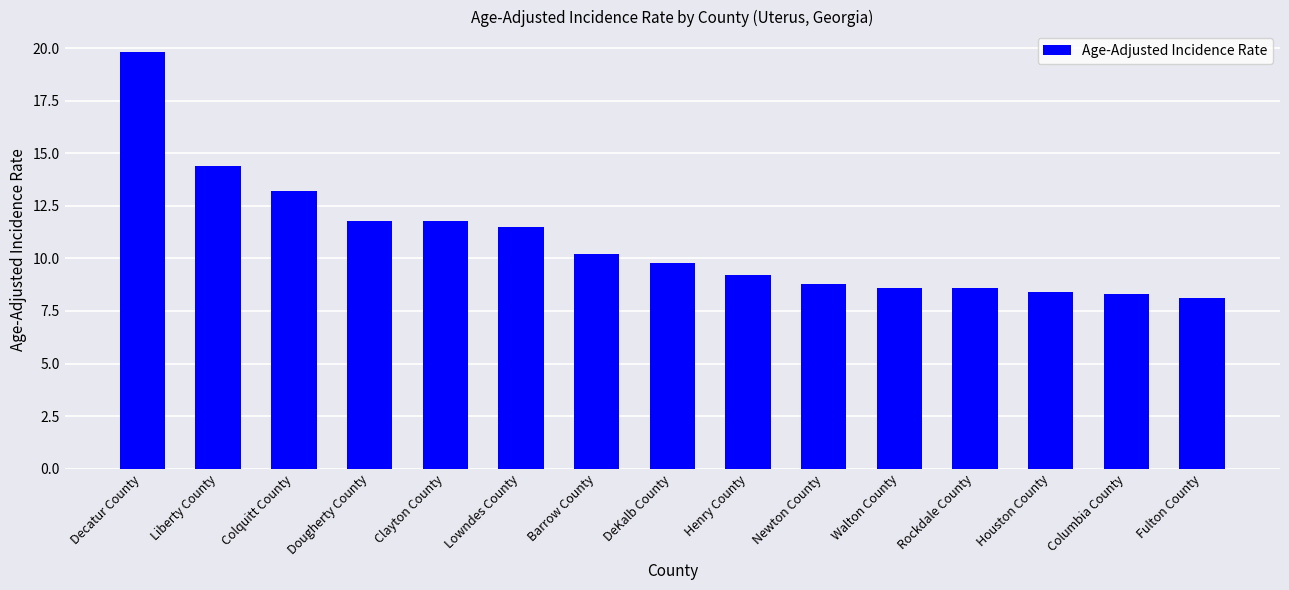

Is it true that the value at Rockdale County is 8.6?

True